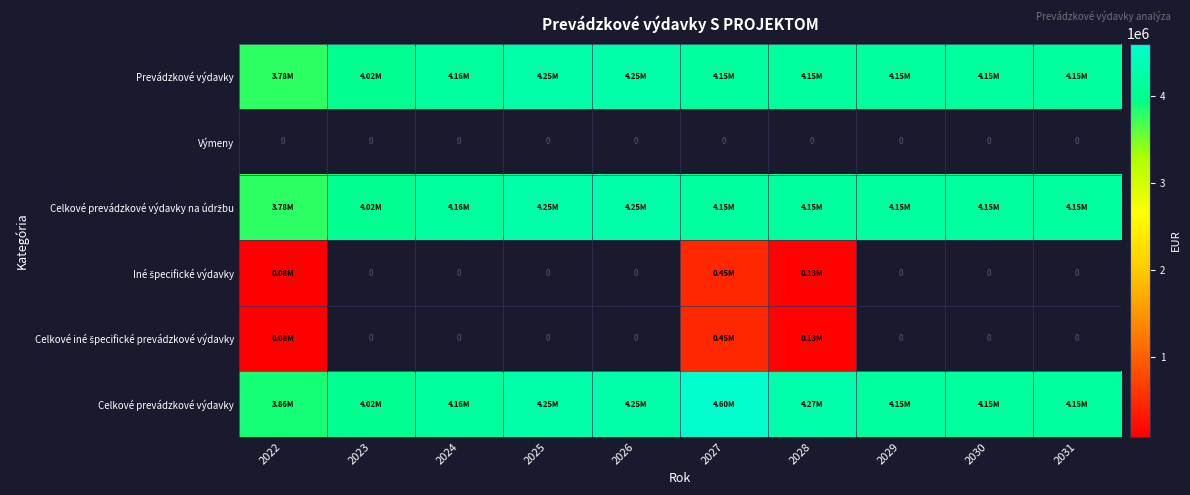

Count the number of data series in this chart.

6